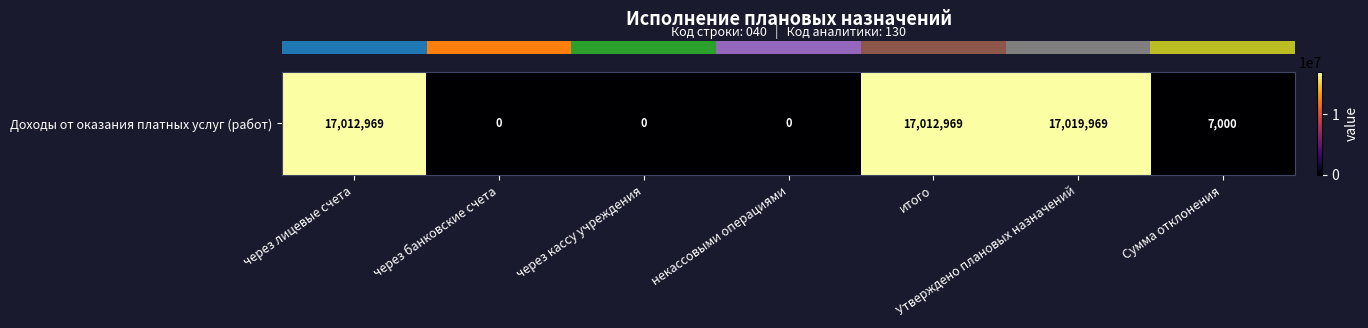

What value does the data have at Утверждено плановых назначений?

17019969.1